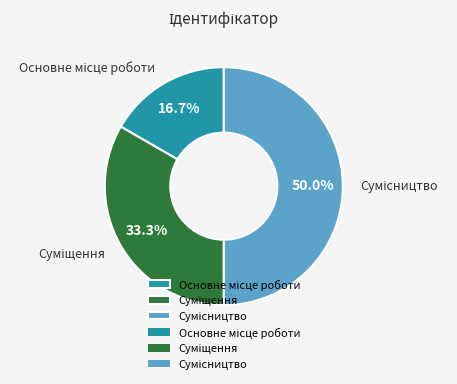

To the nearest percent, what portion does Суміщення represent?

33%